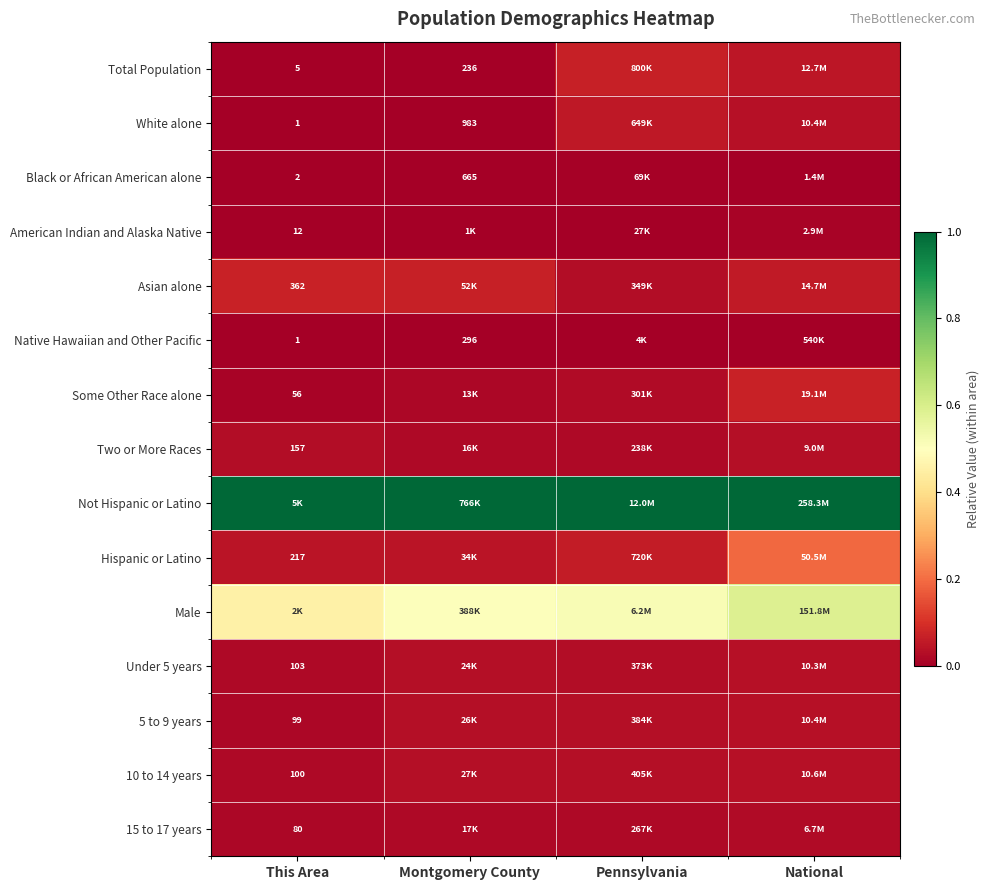

At how many categories does at least one series exceed 0?

4